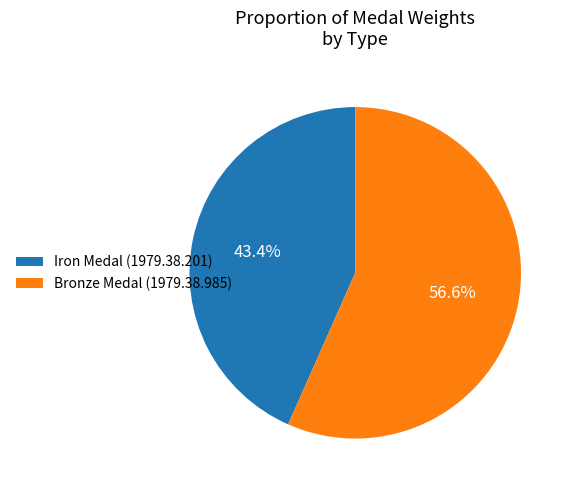

Which has a higher value, Bronze Medal (1979.38.985) or Iron Medal (1979.38.201)?

Bronze Medal (1979.38.985)